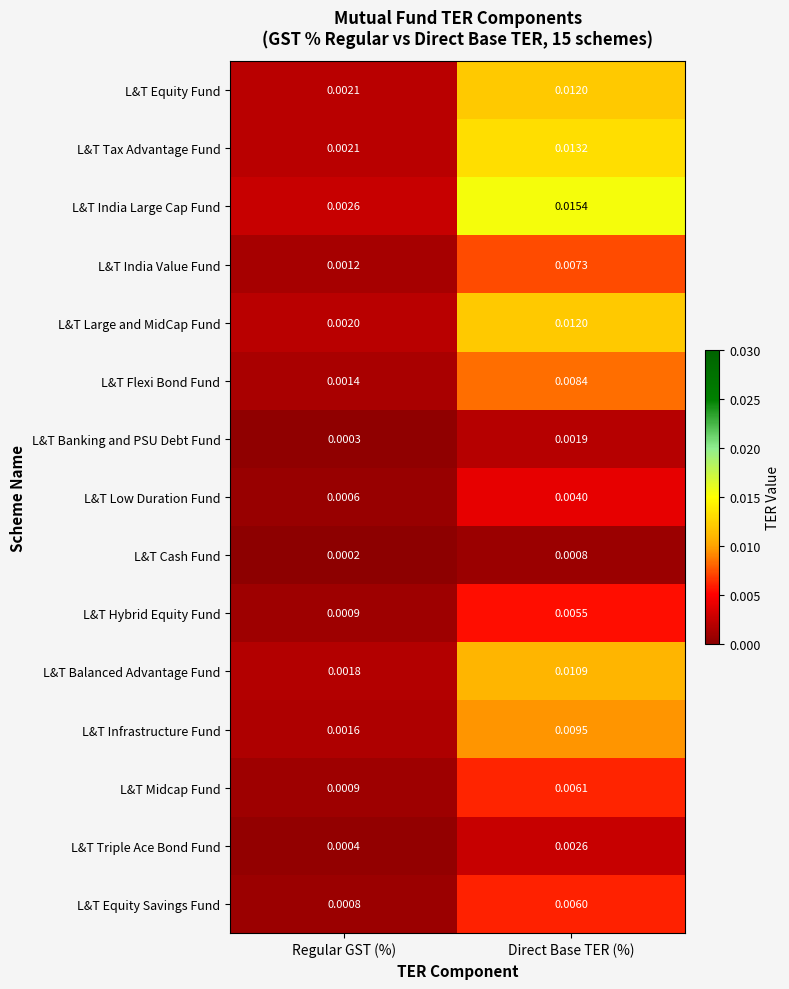

How many categories are shown in the chart?

2